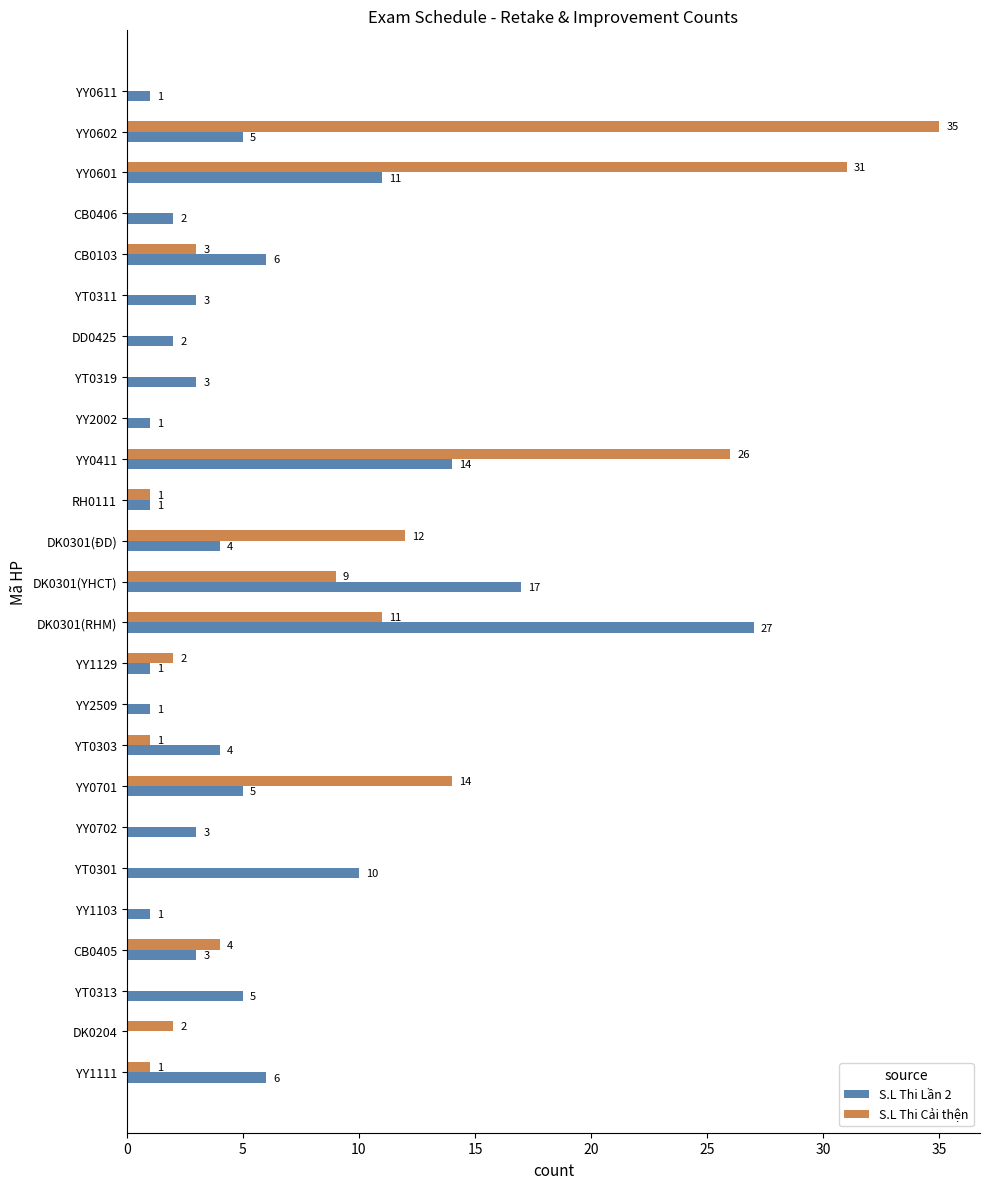

Is it true that S.L Thi Lần 2 equals 6 at YT0303?

False